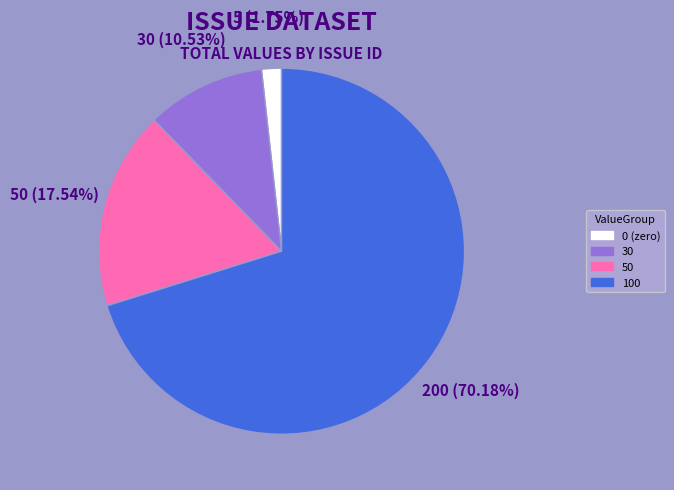

How many segments does this pie chart have?

4